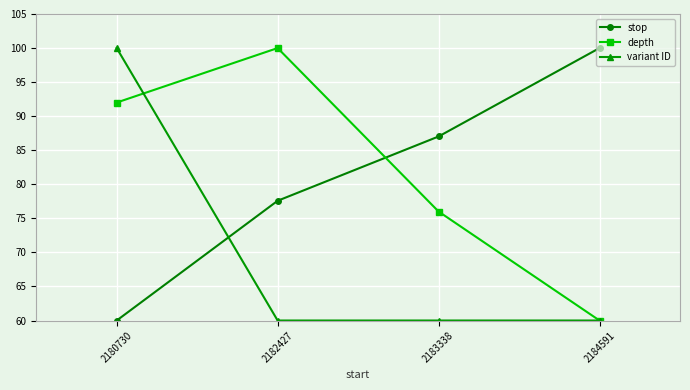

What is the value of the variant ID point at the 4th from the left?

60.0